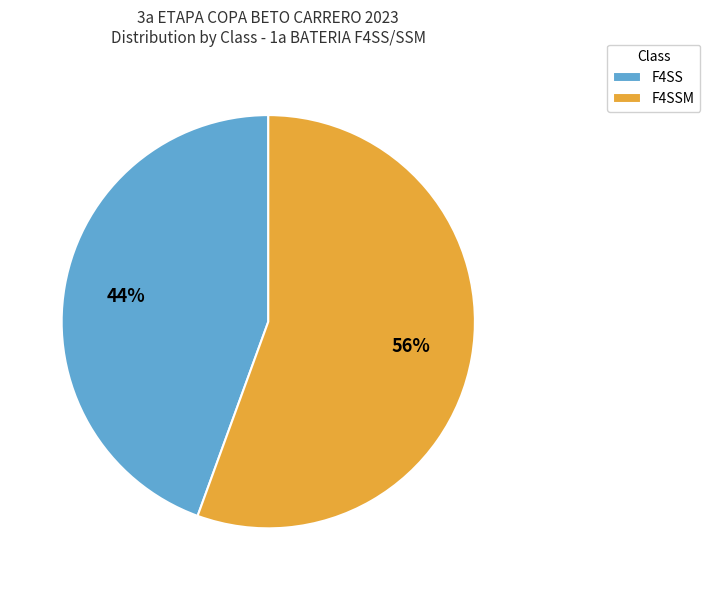

Which category has the smallest portion of the pie?

F4SS